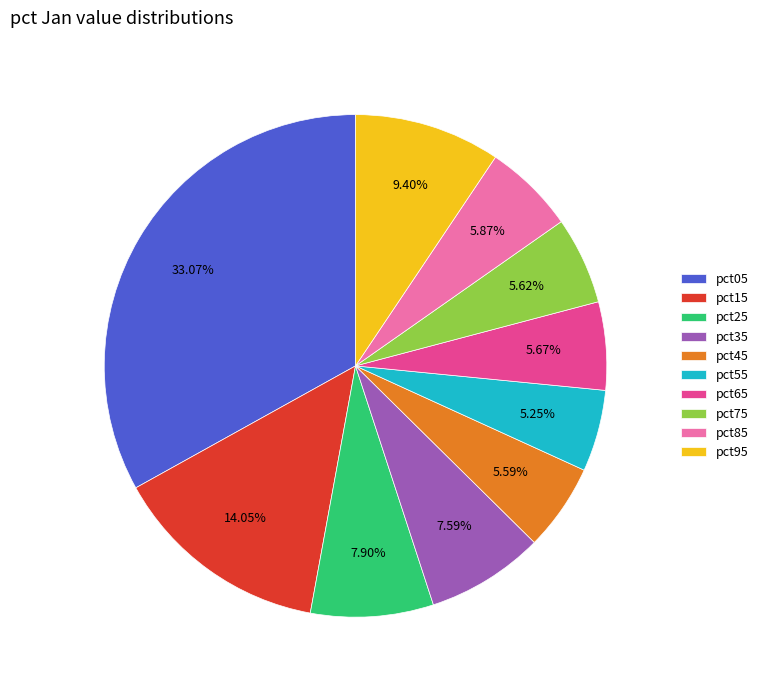

Count the number of slices in the pie.

10